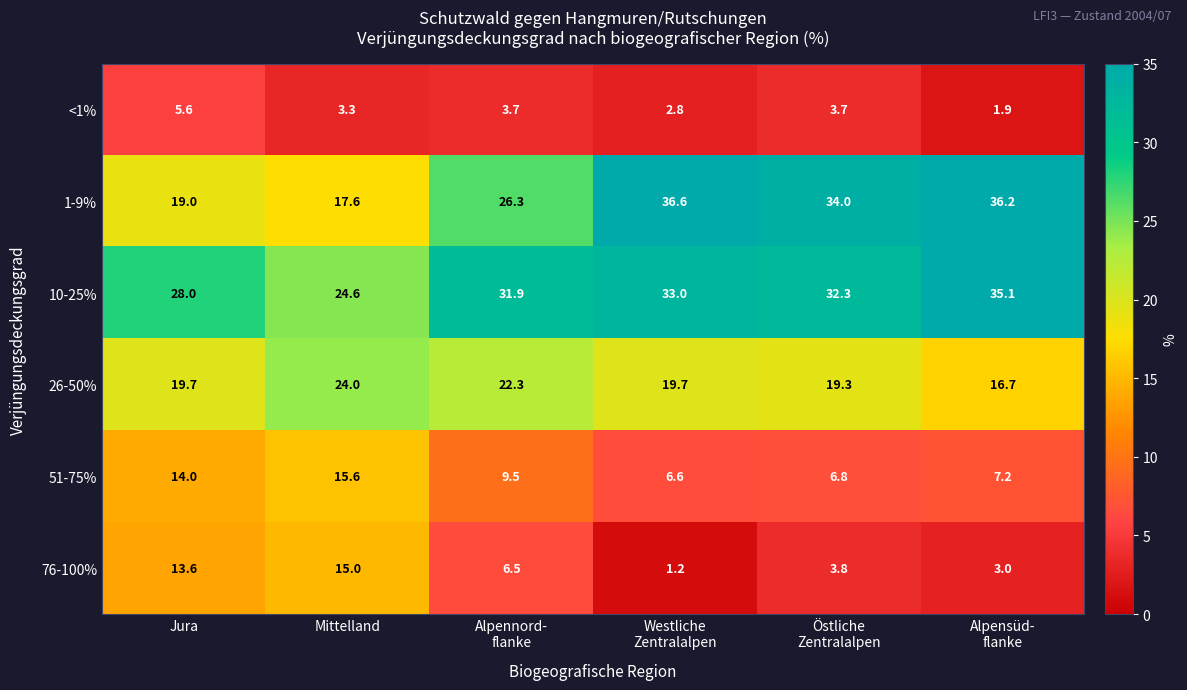

What is the greatest value displayed?

36.6